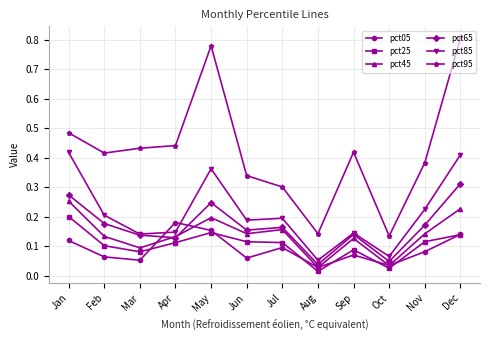

Rank the series by their maximum value, from highest to lowest.

pct95, pct85, pct65, pct45, pct25, pct05